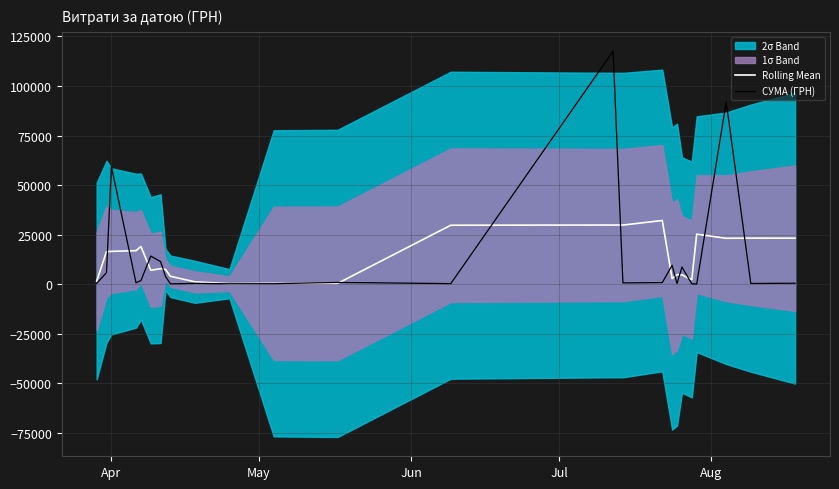

What position from the left is Apr?

1